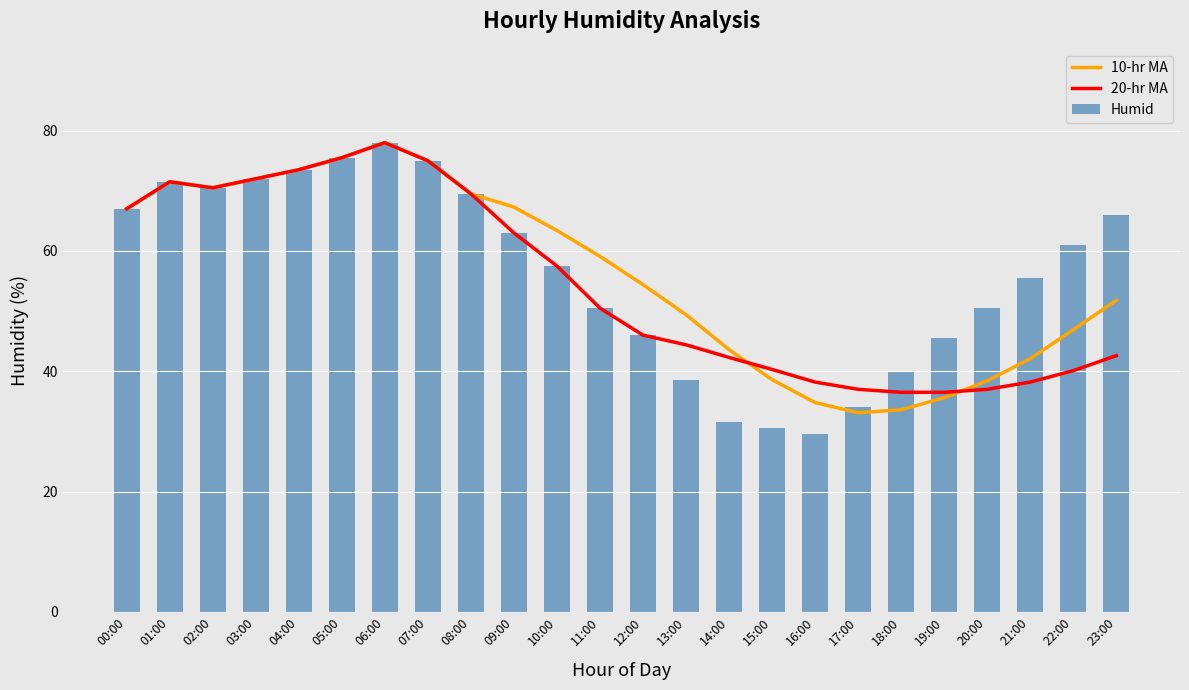

How many values in the 20-hr MA series are below 50?

12